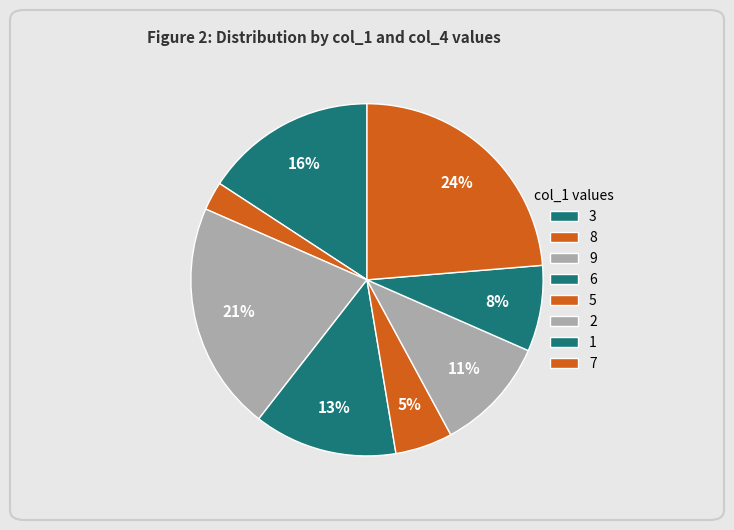

Rank the categories by value from highest to lowest.

7, 9, 3, 6, 2, 1, 5, 8